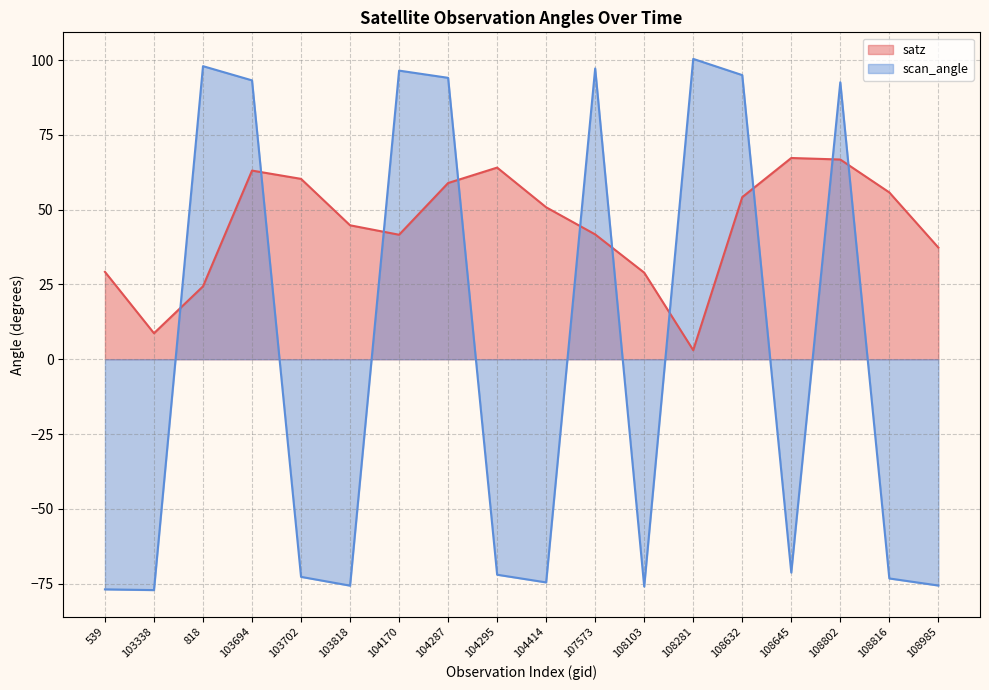

Where is satz nearest to the value 35?

108985